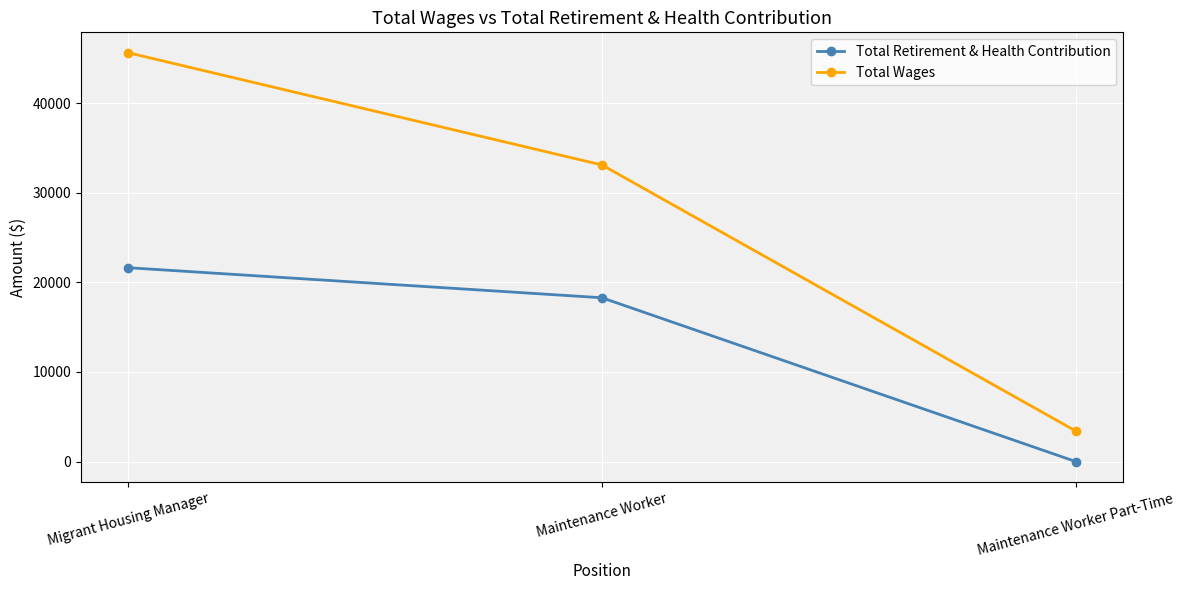

What is the approximate value of Total Wages at Maintenance Worker, to the nearest 50?

33100